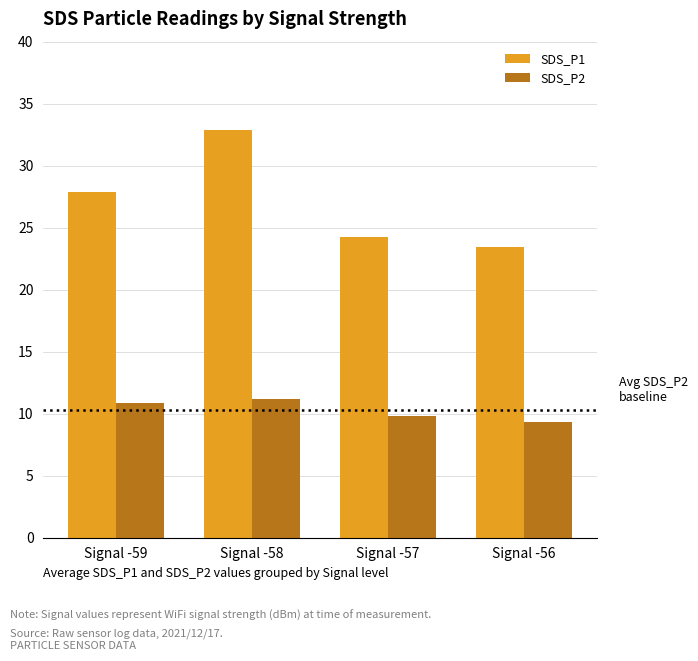

Which series changed the most between Signal -58 and Signal -57?

SDS_P1